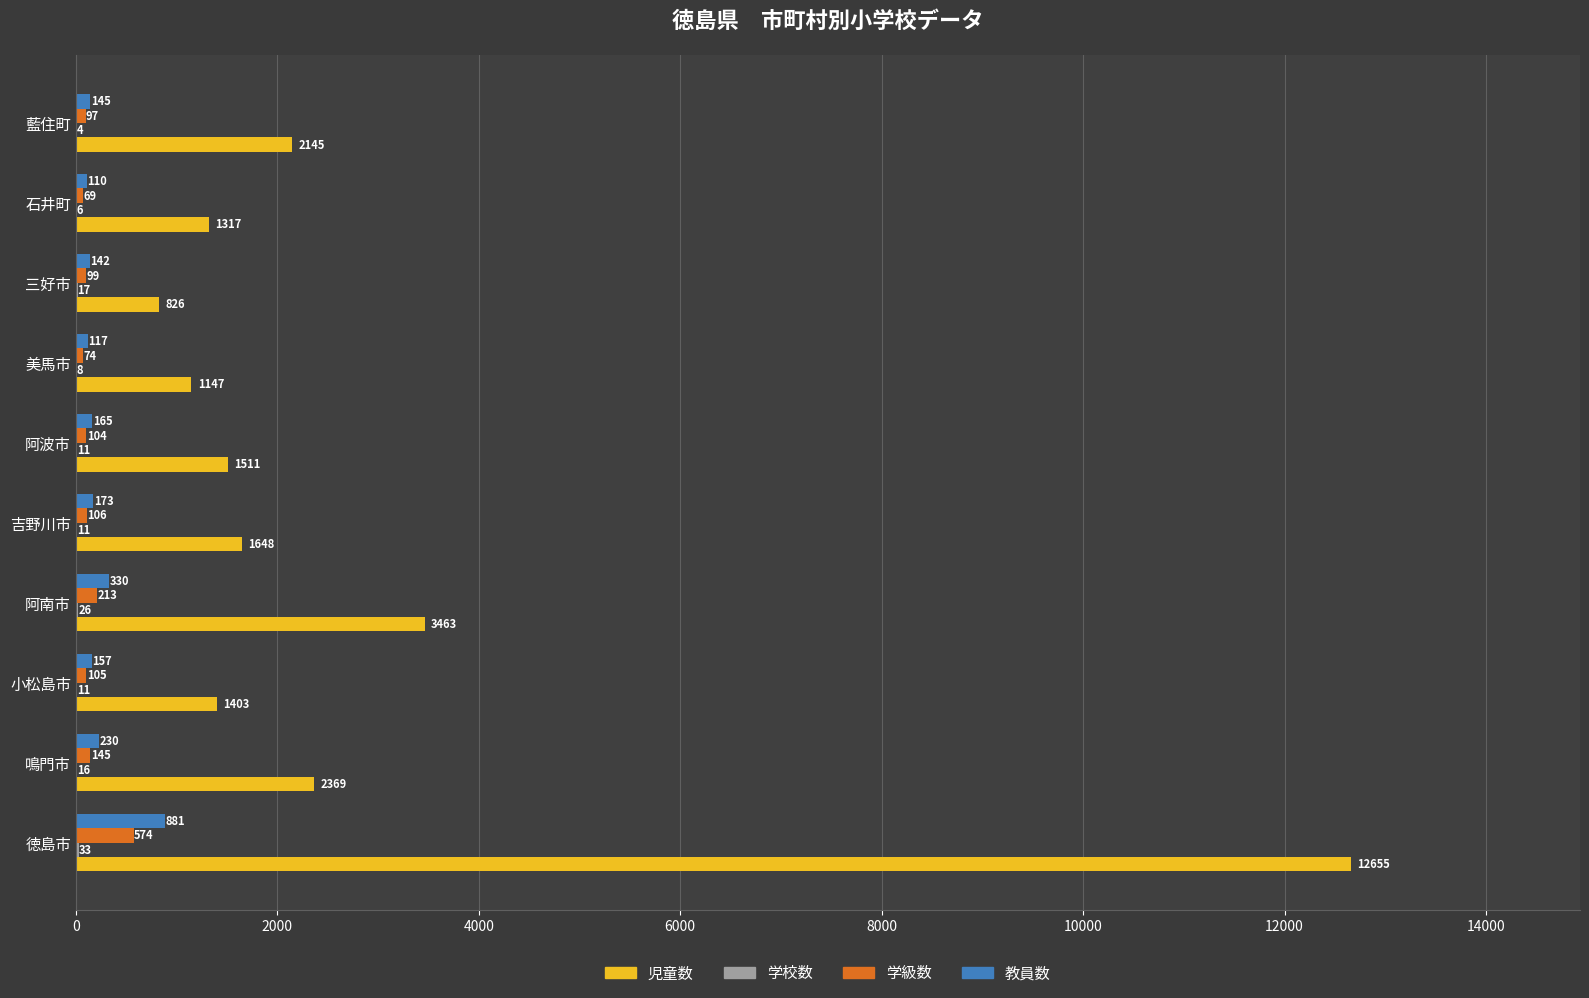

The value of 児童数 at 鳴門市 is 2369. True or false?

True